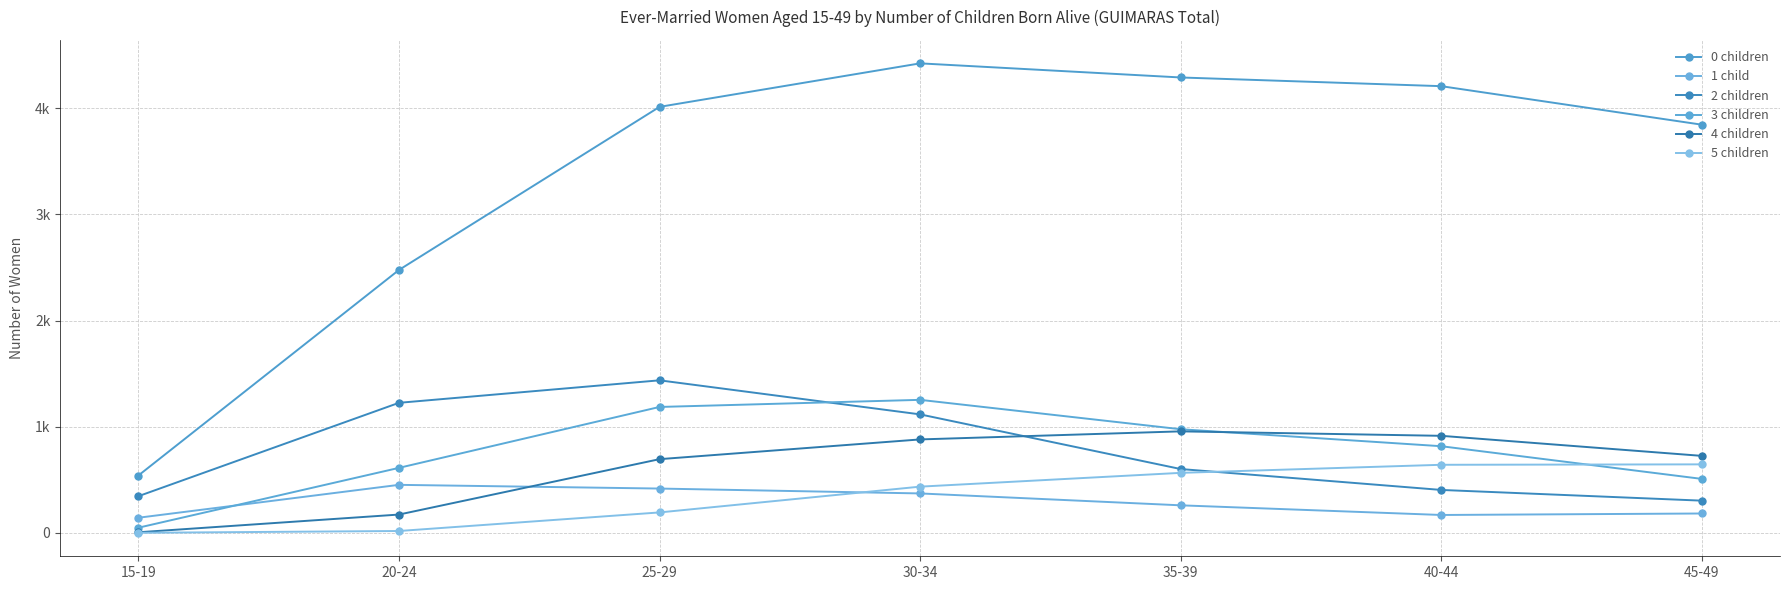

The value of 0 children at 45-49 is 1685. True or false?

False